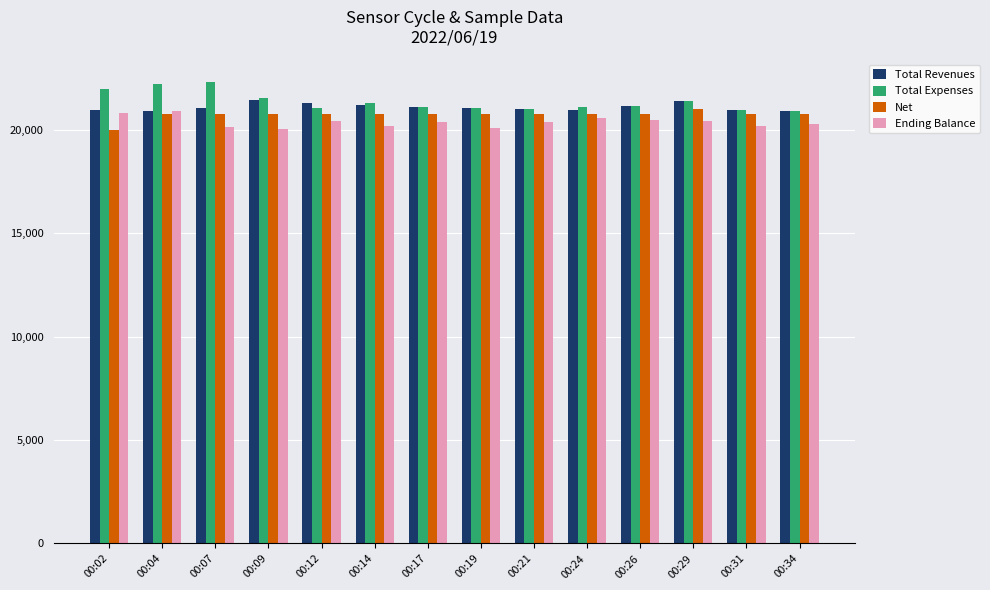

What is the difference between the maximum and minimum values in the Total Revenues series?

554.0